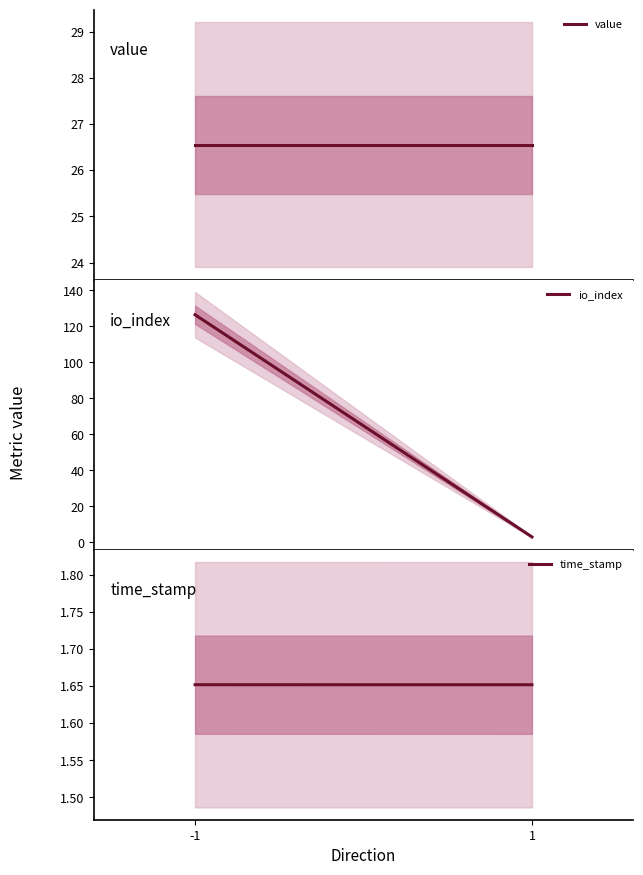

Reading left to right, what are all the values shown in this chart?

value: -1=26.6	1=26.6
io_index: -1=126.5	1=3.0
time_stamp: -1=1.7	1=1.7